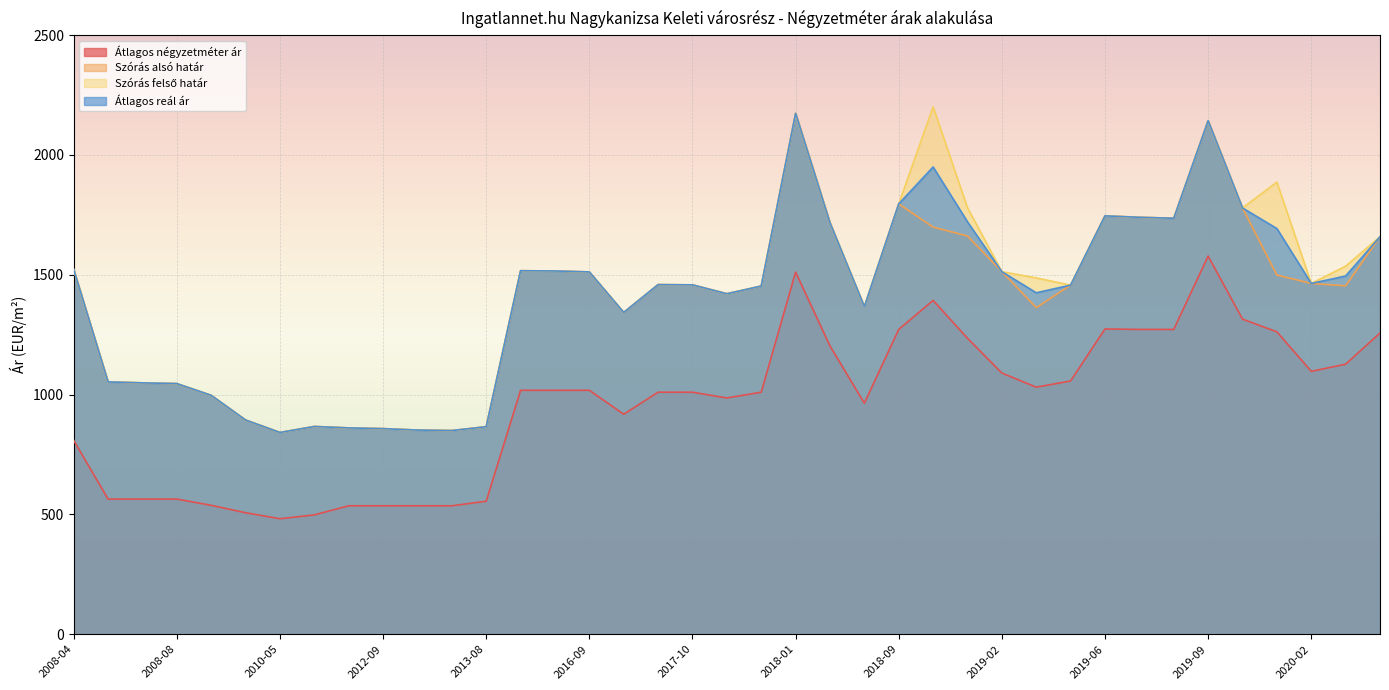

What is the spread (max minus min) of values at 2017-10?

448